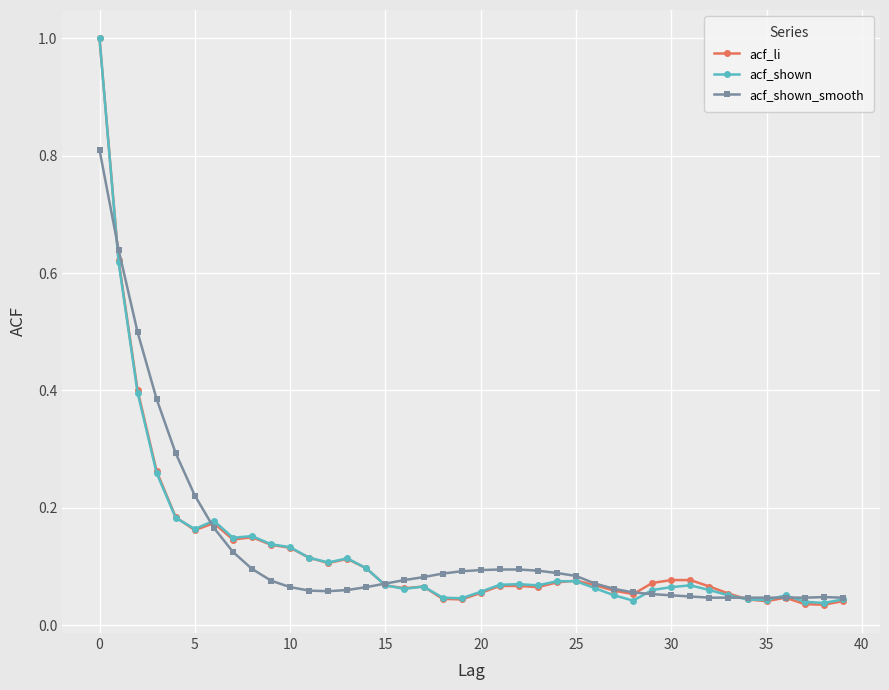

What is the maximum value for acf_shown?

1.0